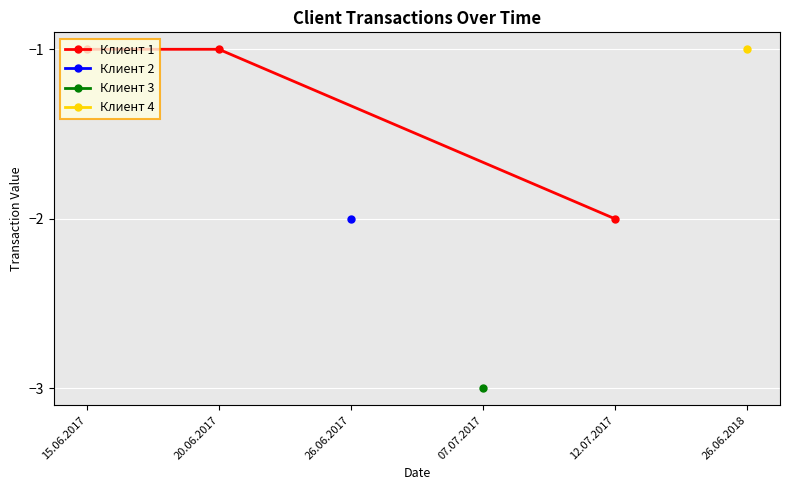

What is the greatest value displayed?

-1